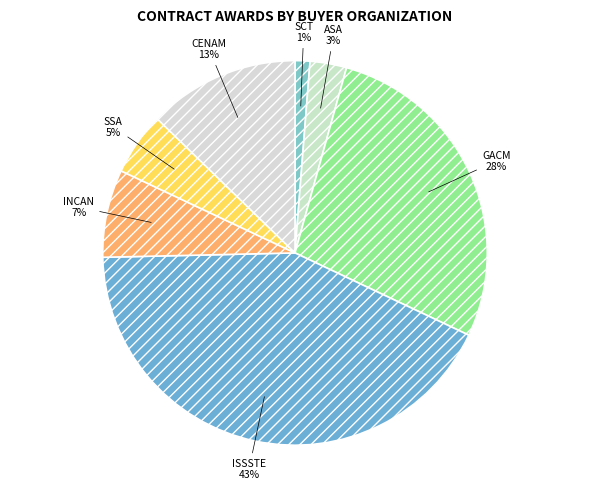

To the nearest percent, what percentage of the pie is CENAM?

13%